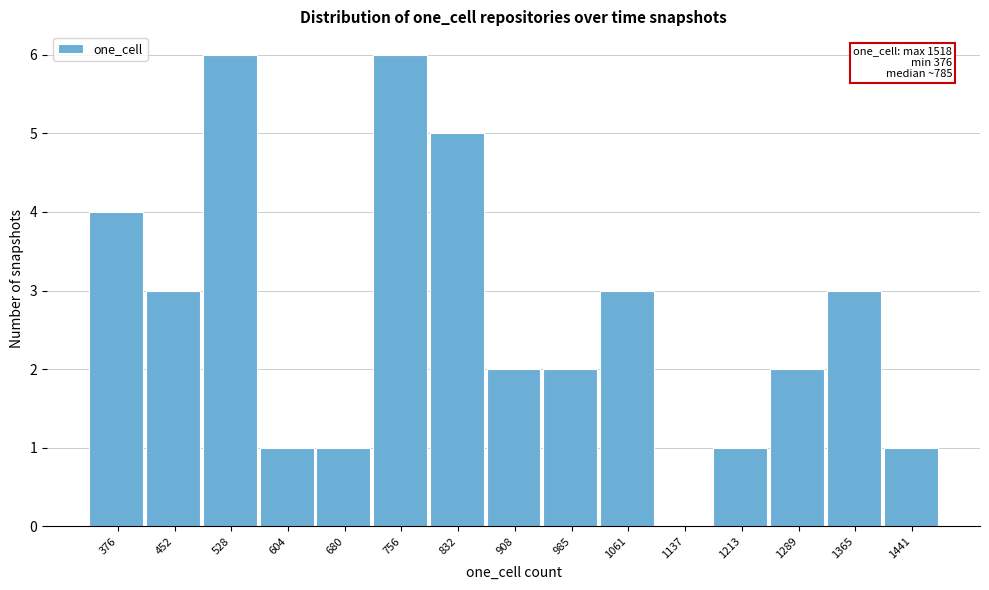

Reading left to right, list all the values displayed in this chart.

376=4	452=3	528=6	604=1	680=1	756=6	832=5	908=2	985=2	1061=3	1137=0	1213=1	1289=2	1365=3	1441=1